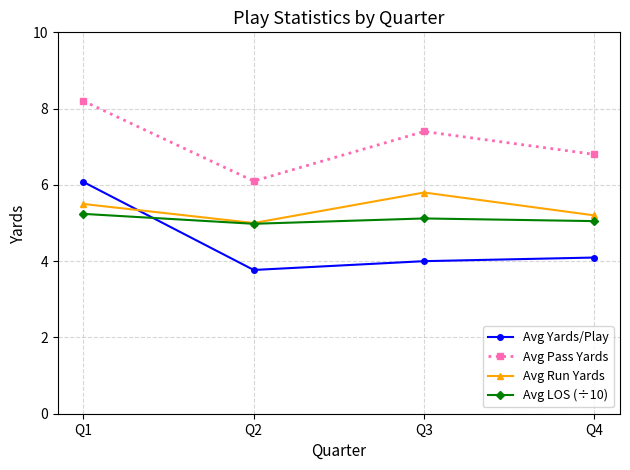

What is the difference between the maximum and minimum values in the Avg Run Yards series?

0.8